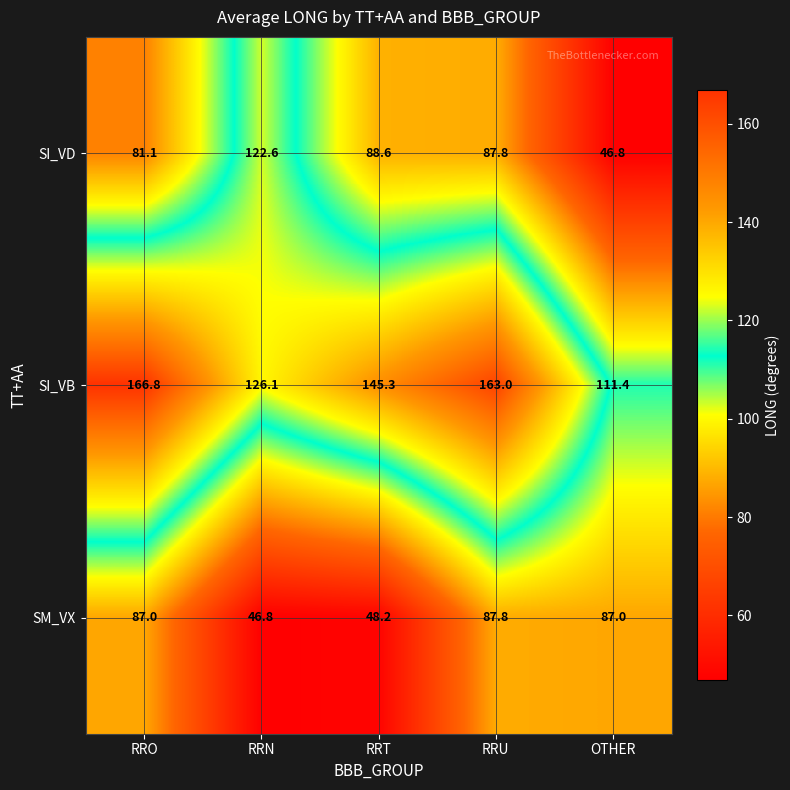

What is the highest value of the SI_VD series?

122.6